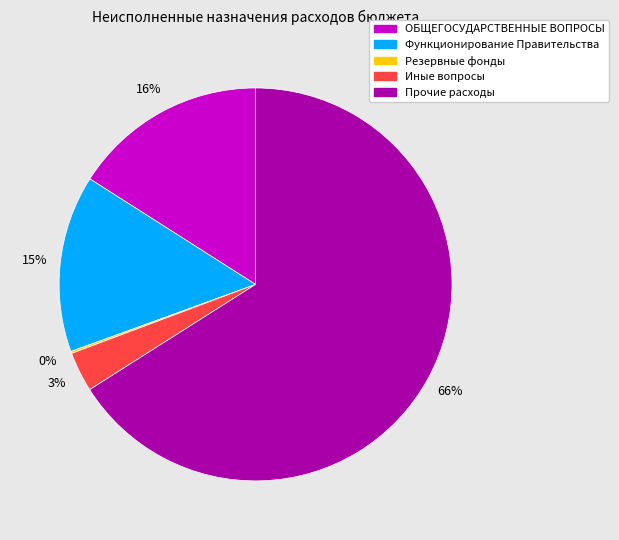

Between ОБЩЕГОСУДАРСТВЕННЫЕ ВОПРОСЫ and Функционирование Правительства, which is larger?

ОБЩЕГОСУДАРСТВЕННЫЕ ВОПРОСЫ